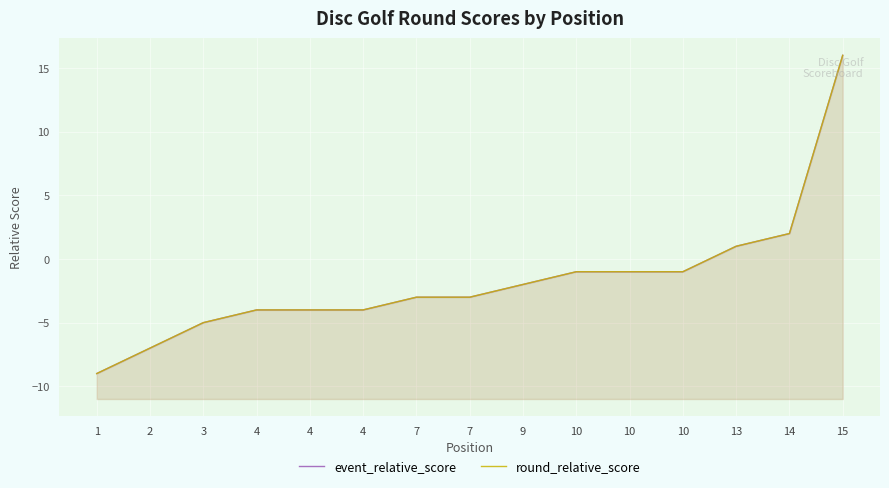

What is the value of the round_relative_score point at the 2nd from the left?

-7